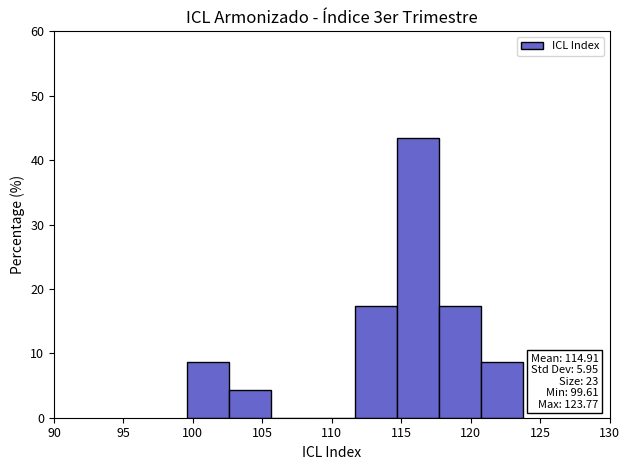

Over which range of the x-axis is the bar tallest?

114.5 to 117.5